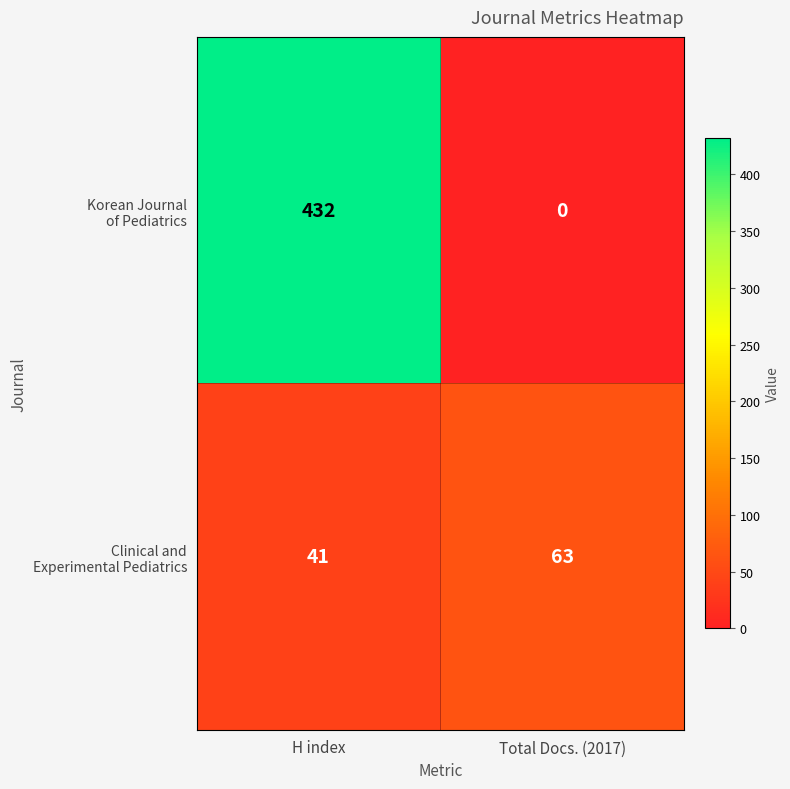

At which category is the sum across all series the highest?

H index